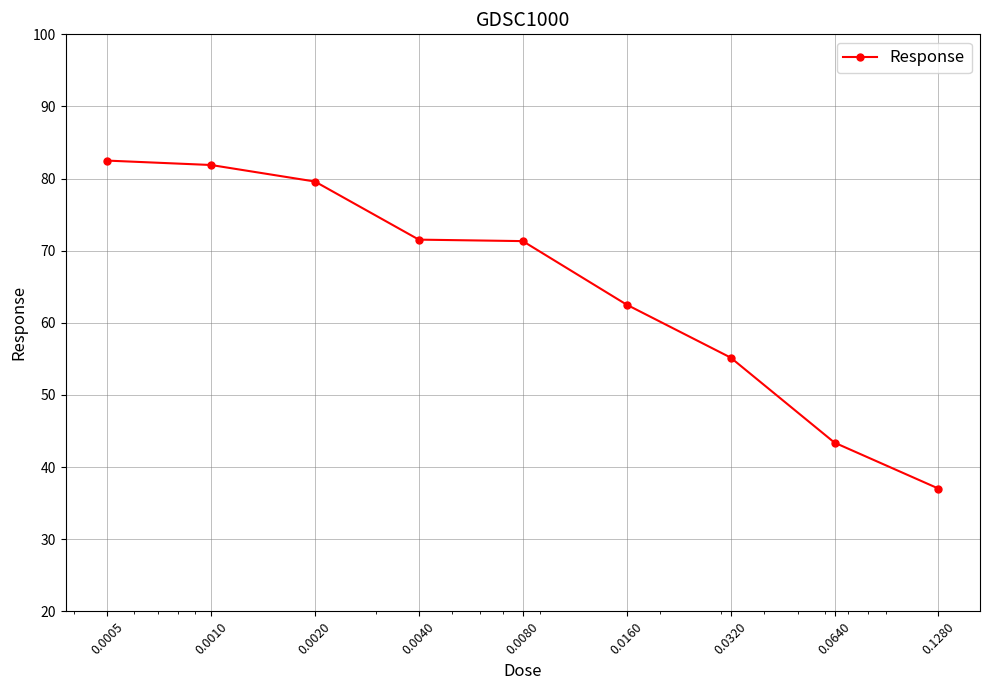

What is the difference between the maximum and minimum values?

45.5